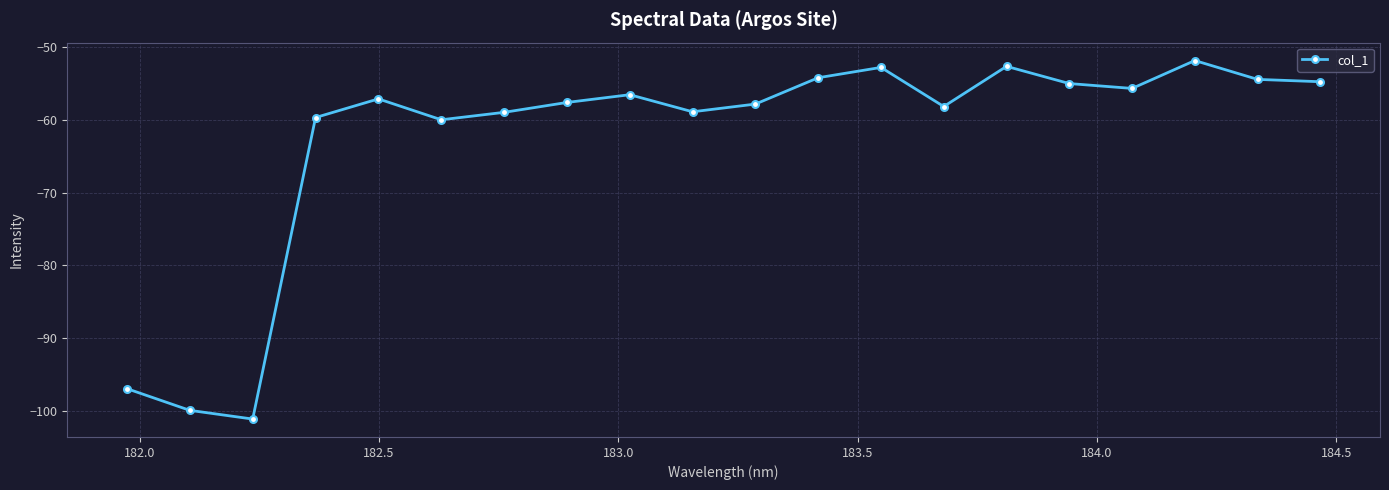

How many points are higher than both their immediate neighbors (excluding endpoints)?

5